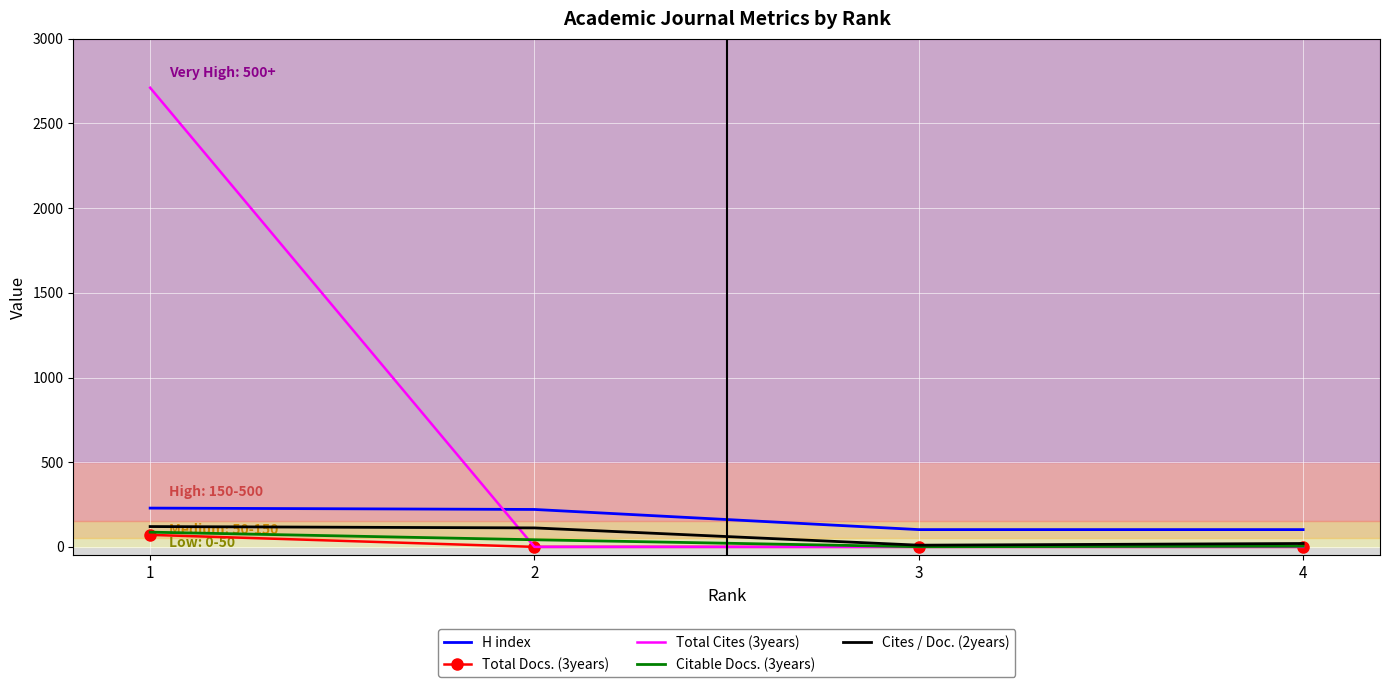

Which series has the widest spread of values?

Total Cites (3years)